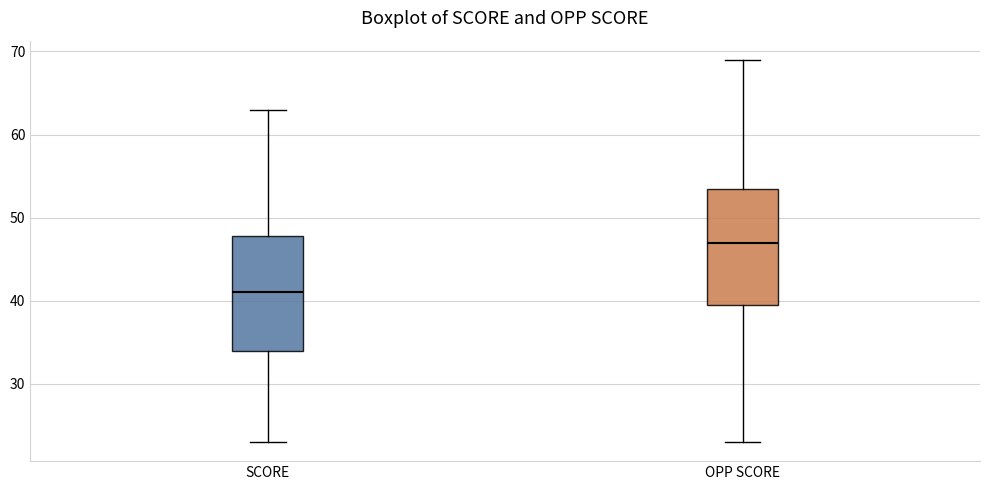

Reading left to right, transcribe this box plot: for each box, give where its median line is, the range the box spans, and where its two whiskers end, as read against the y-axis. The values are not printed on the chart, so give them approximately, as read against the axis.

SCORE: median 41, box 34 to 48, whiskers 23 to 63
OPP SCORE: median 47, box 40 to 54, whiskers 23 to 69